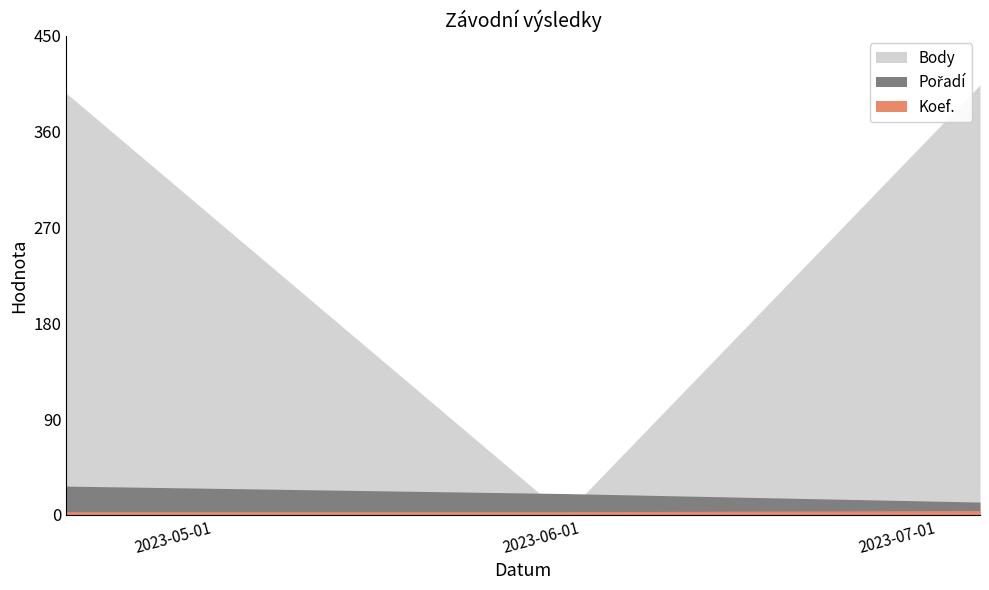

Which label corresponds to the smallest value in the chart?

2023-06-03